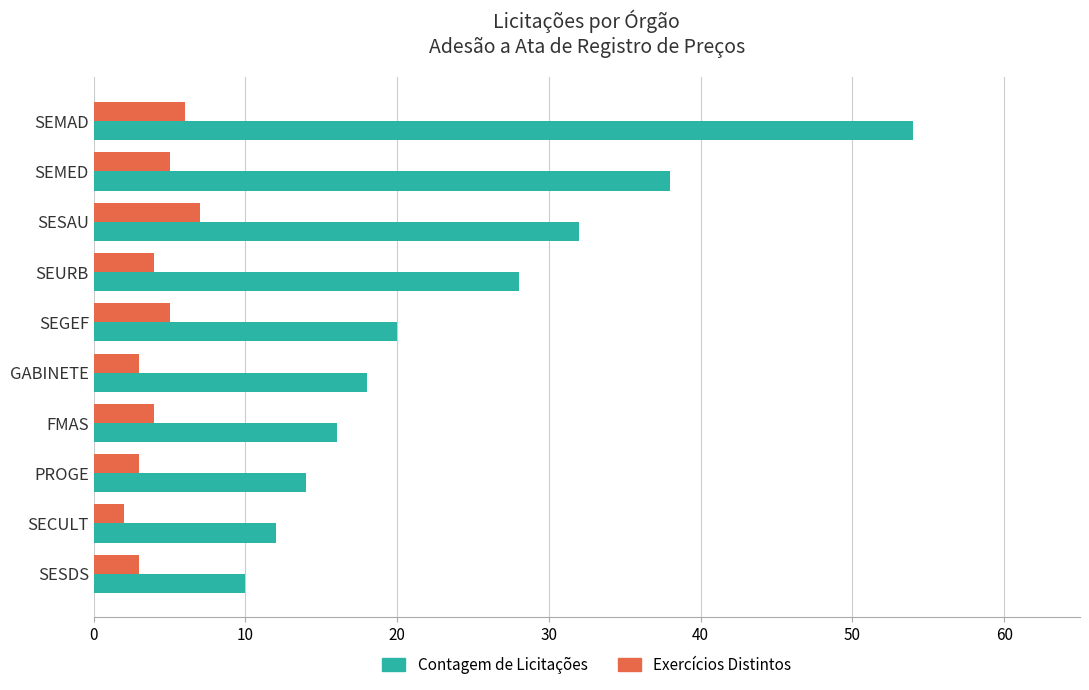

At how many categories does at least one series exceed 40?

1